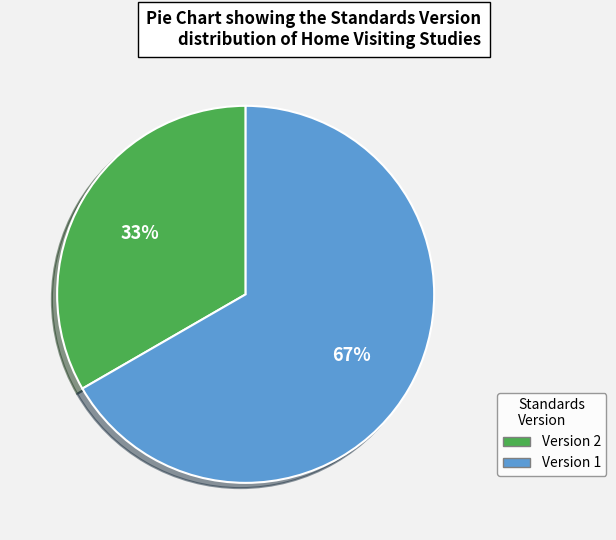

To the nearest percent, what is the average slice percentage?

50%